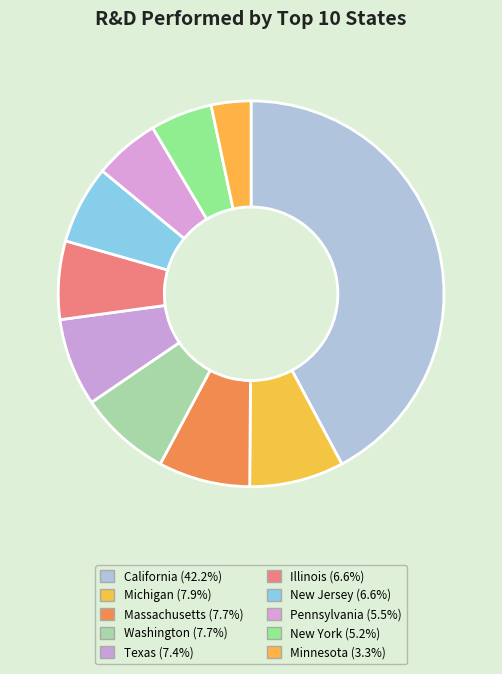

Does Minnesota represent more than half of the total?

No